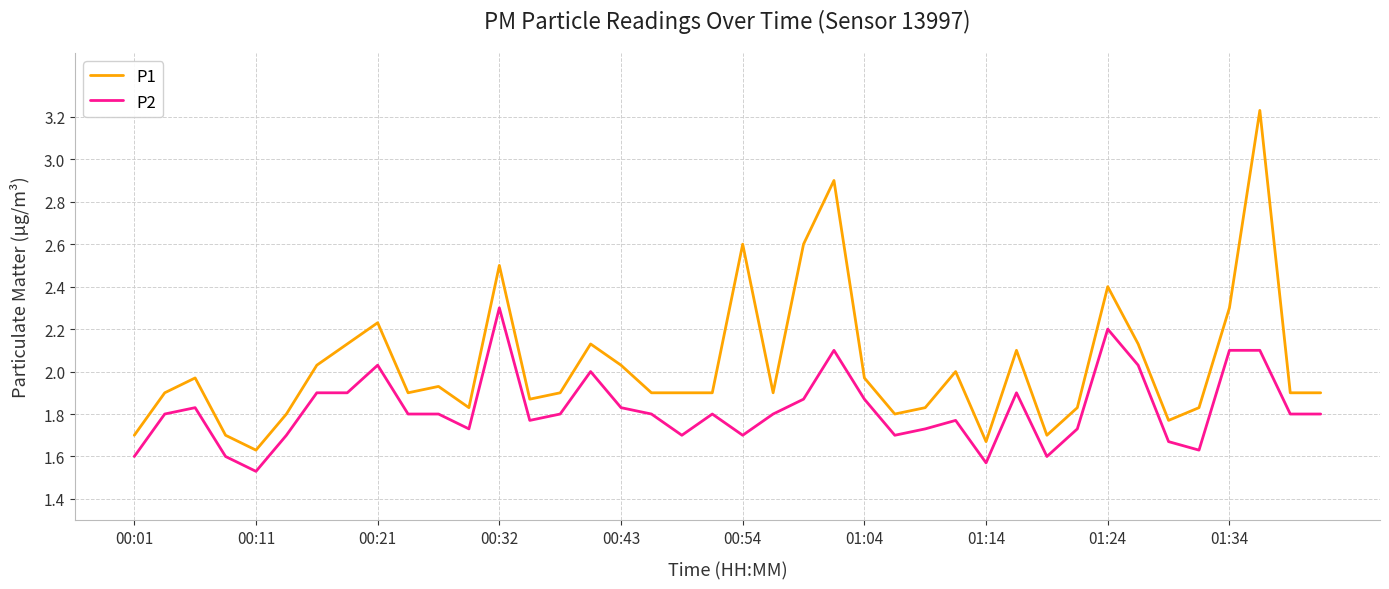

List the series in order of their overall mean, lowest first.

P2, P1